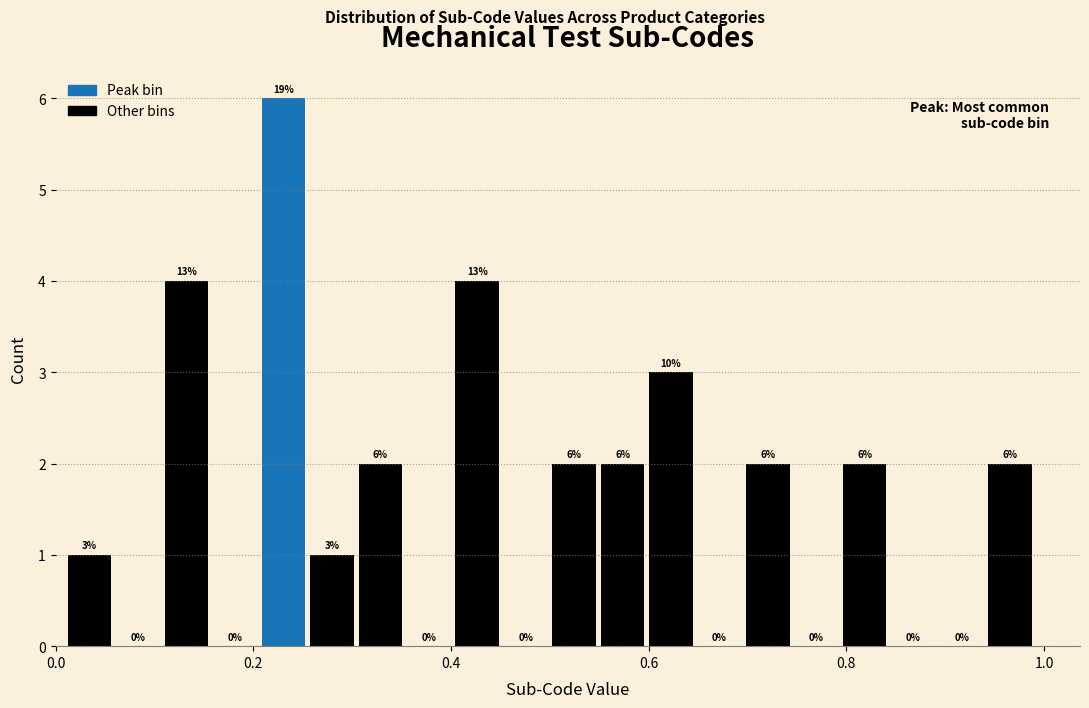

Around what value on the x-axis is the tallest bar? Give the approximate position of its centre, as read against the axis.

0.24